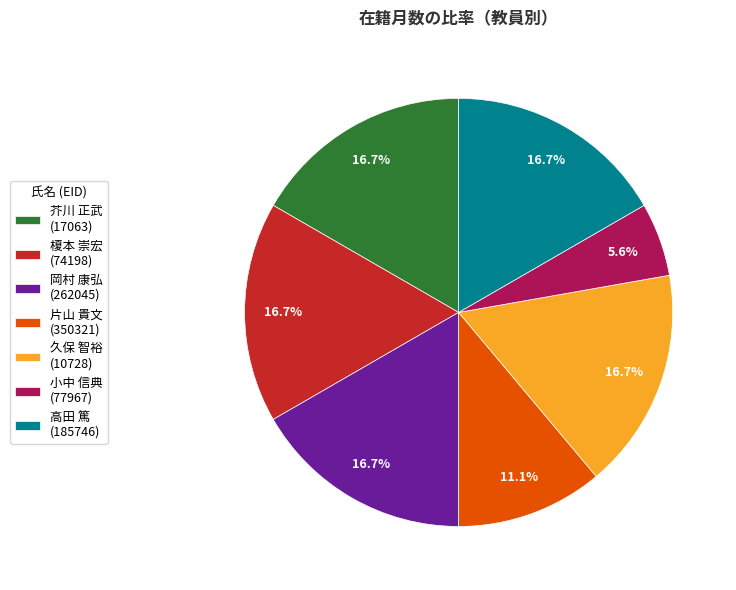

Count the number of slices in the pie.

7